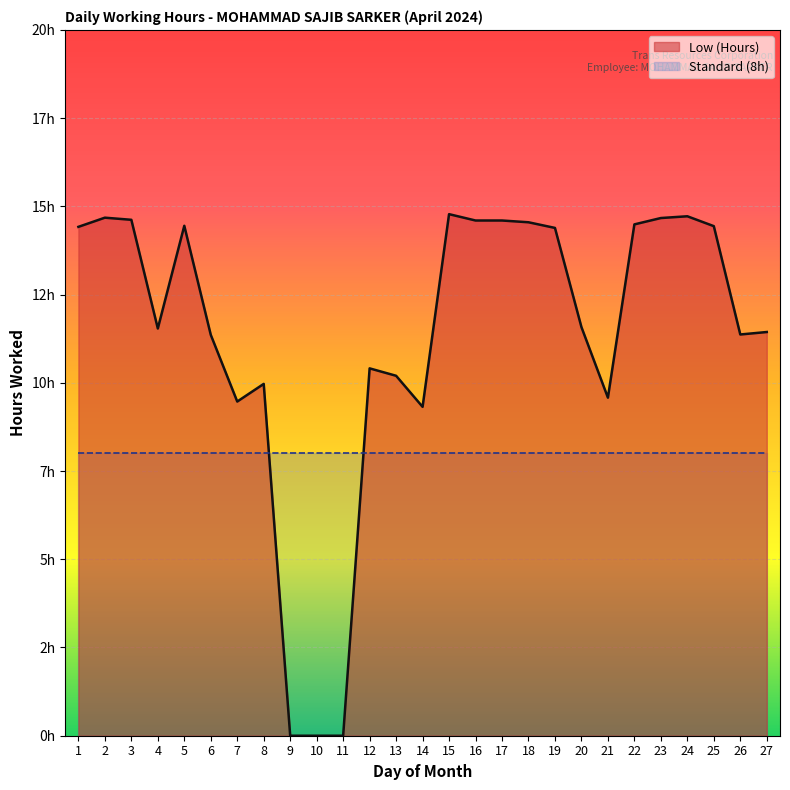

Does the chart display data point markers on the line(s)?

No